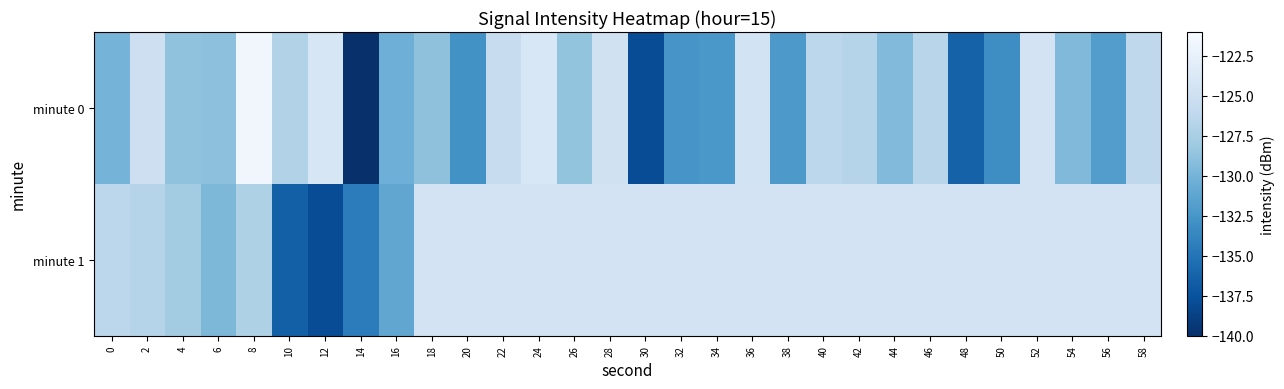

Reading left to right, extract all data points from this chart.

minute 0: 0=-130.0	2=-125.0	4=-128.8	6=-128.9	8=-121.6	10=-127.0	12=-124.1	14=-139.9	16=-130.4	18=-128.9	20=-132.8	22=-125.6	24=-124.0	26=-128.6	28=-124.8	30=-137.9	32=-132.6	34=-132.4	36=-124.5	38=-132.2	40=-126.3	42=-126.7	44=-129.4	46=-126.5	48=-136.4	50=-133.2	52=-124.4	54=-129.5	56=-131.9	58=-126.2
minute 1: 0=-126.3	2=-126.8	4=-127.8	6=-129.6	8=-127.1	10=-136.5	12=-137.9	14=-134.4	16=-131.2	18=-124.5	20=-124.5	22=-124.5	24=-124.5	26=-124.5	28=-124.5	30=-124.5	32=-124.5	34=-124.5	36=-124.5	38=-124.5	40=-124.5	42=-124.5	44=-124.5	46=-124.5	48=-124.5	50=-124.5	52=-124.5	54=-124.5	56=-124.5	58=-124.5